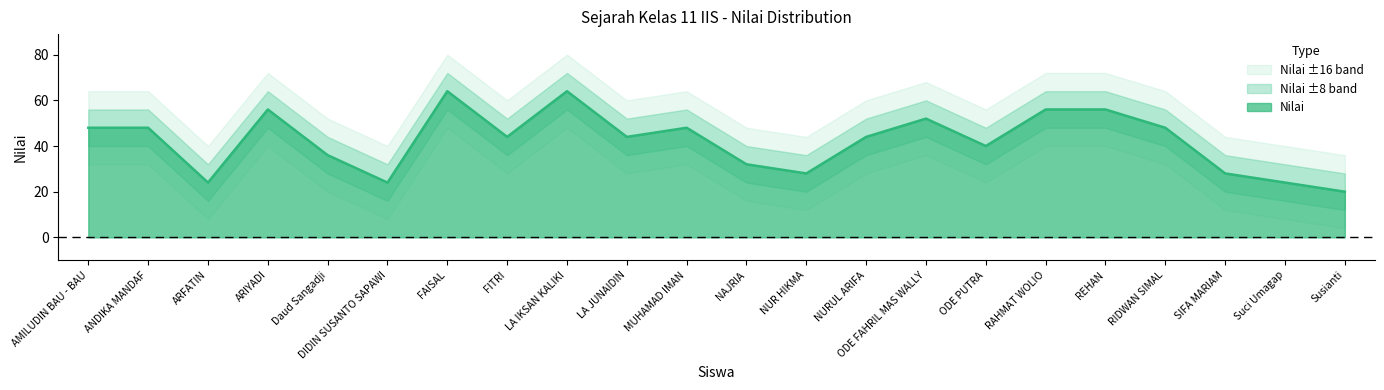

Rank the categories by value from highest to lowest.

FAISAL, LA IKSAN KALIKI, ARIYADI, RAHMAT WOLIO, REHAN, ODE FAHRIL MAS WALLY, AMILUDIN BAU - BAU, ANDIKA MANDAF, MUHAMAD IMAN, RIDWAN SIMAL, FITRI, LA JUNAIDIN, NURUL ARIFA, ODE PUTRA, Daud Sangadji, NAJRIA, NUR HIKMA, SIFA MARIAM, ARFATIN, DIDIN SUSANTO SAPAWI, Suci Umagap, Susianti